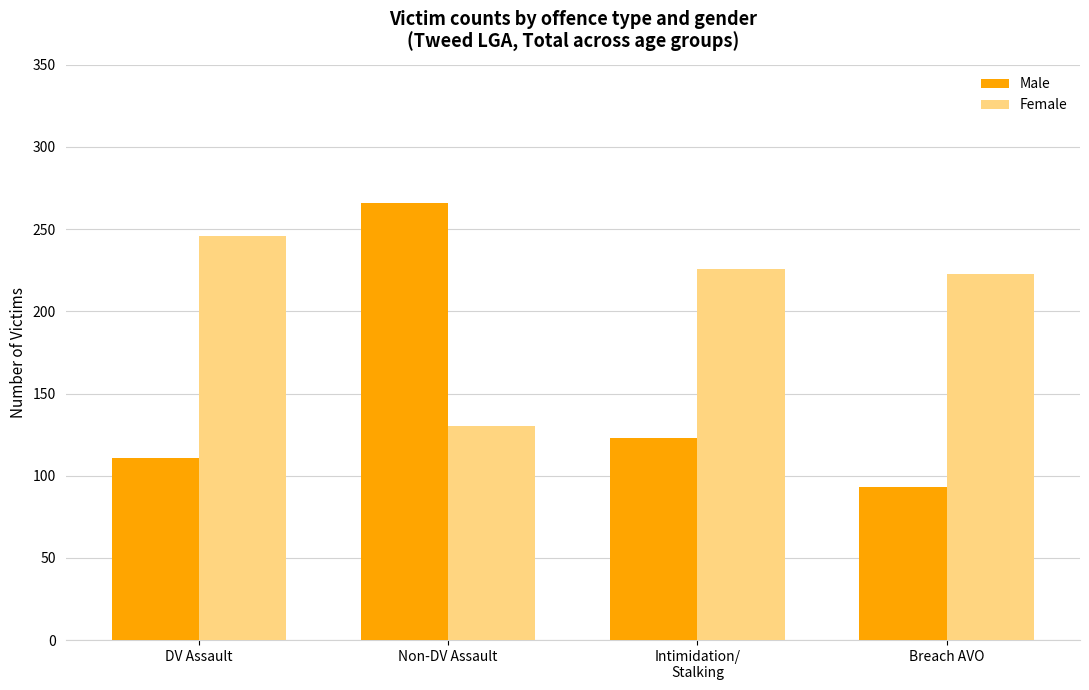

What is the label of the 3rd bar from the left?

Intimidation/
Stalking